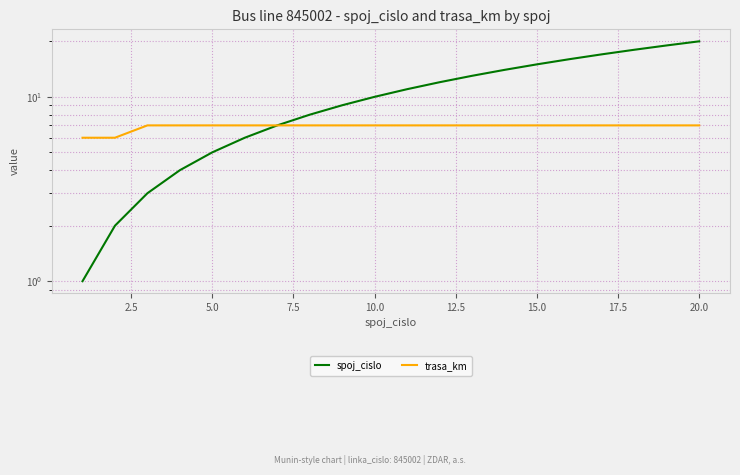

Rank the series by their maximum value, from lowest to highest.

trasa_km, spoj_cislo